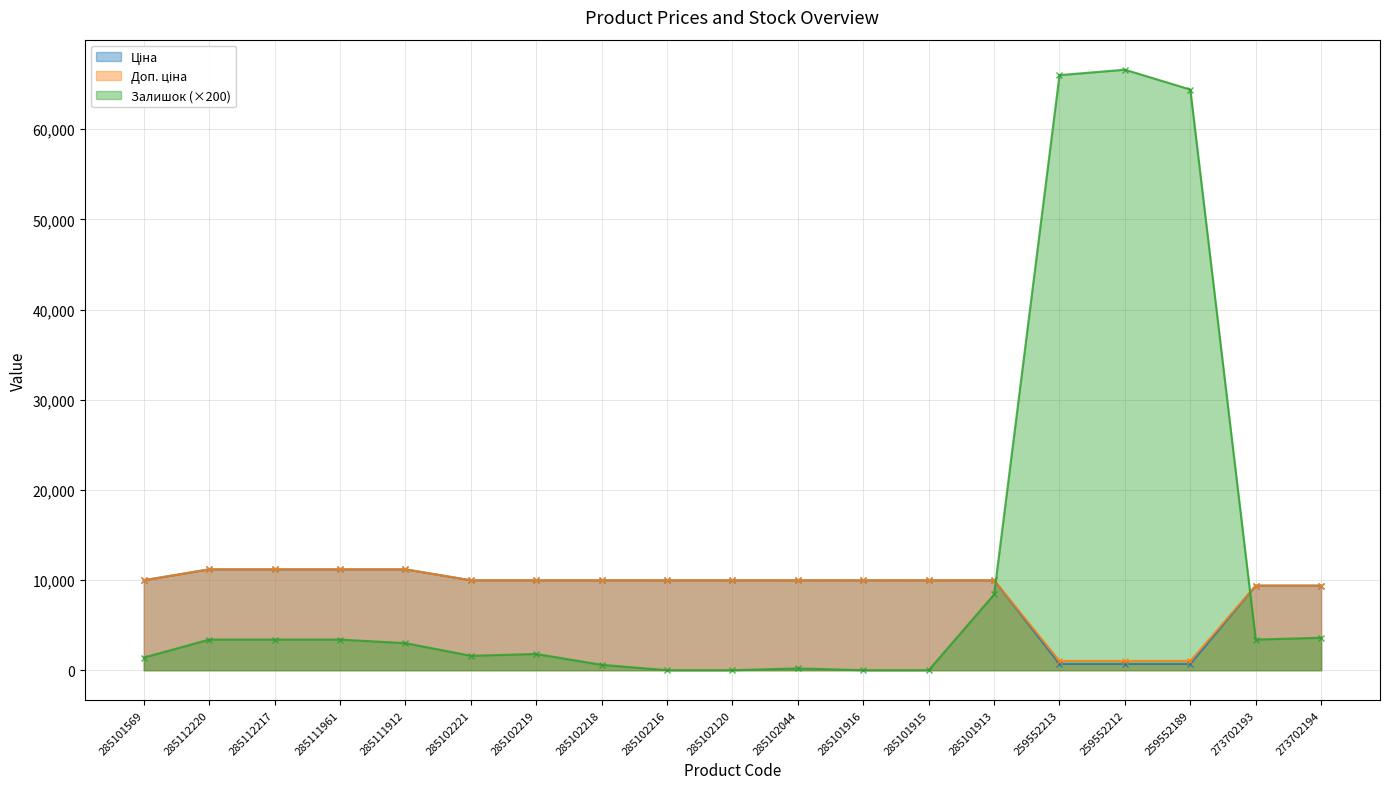

How many values in the Ціна series exceed 9974?

14